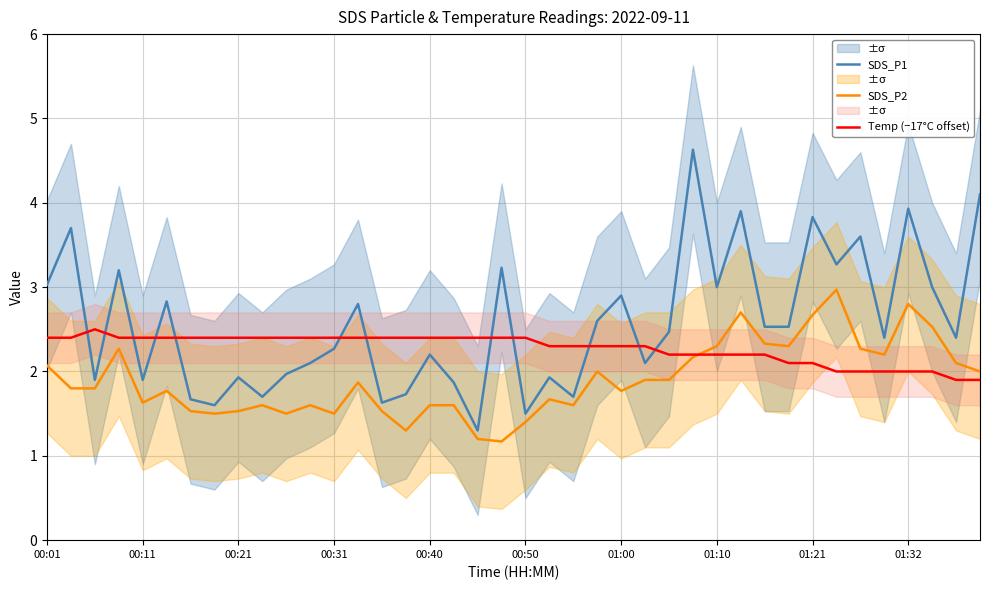

Which category has the highest value in the SDS_P2 series?

33